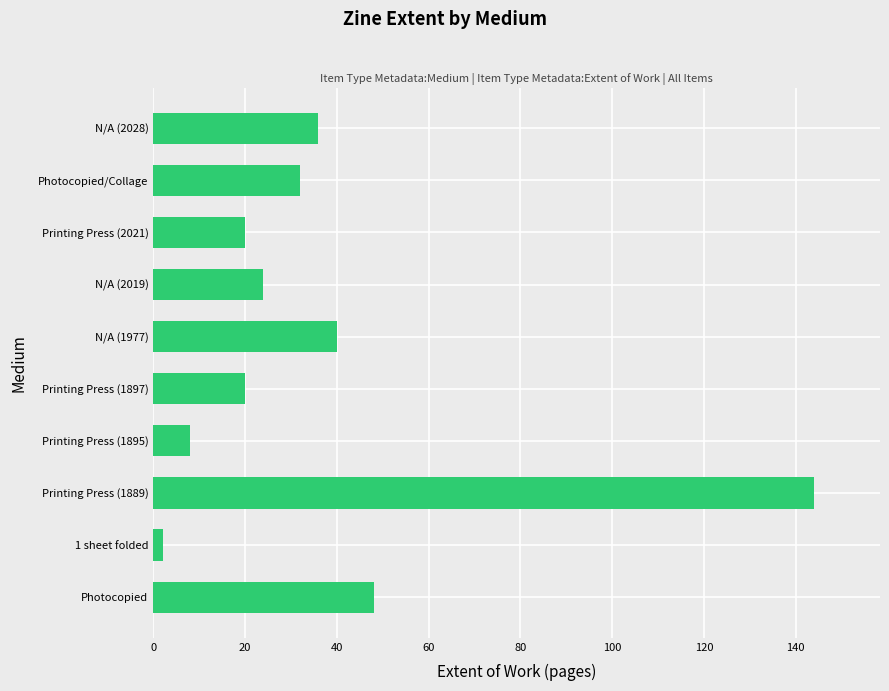

What is the difference between the values at N/A (2028) and Printing Press (1895)?

28